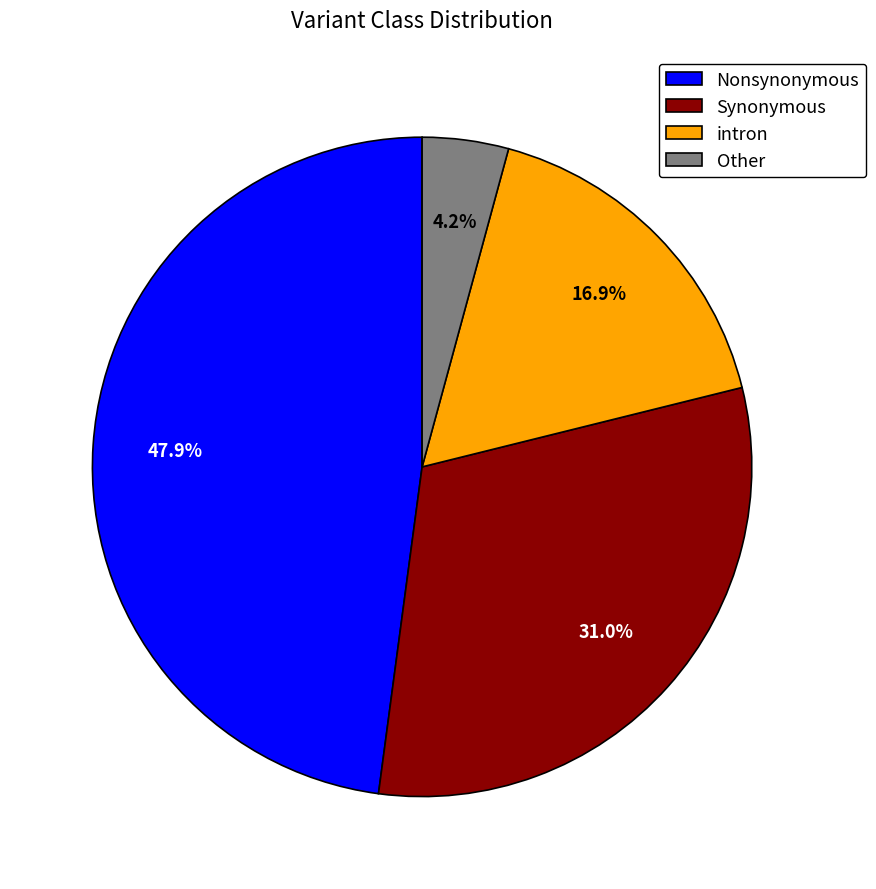

To the nearest percent, what is the average slice percentage?

25%